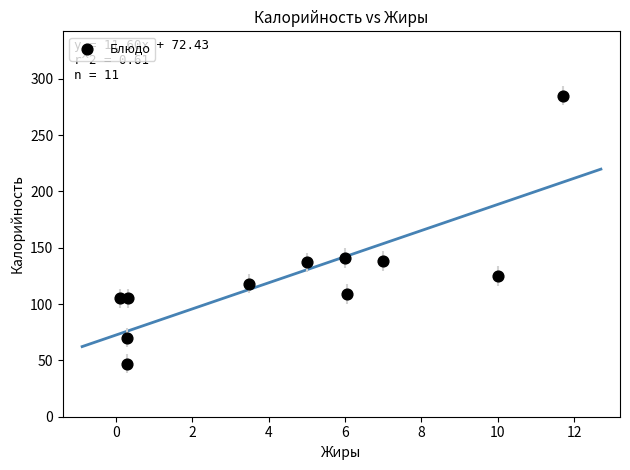

What is the range of X values (max minus min)?

11.6